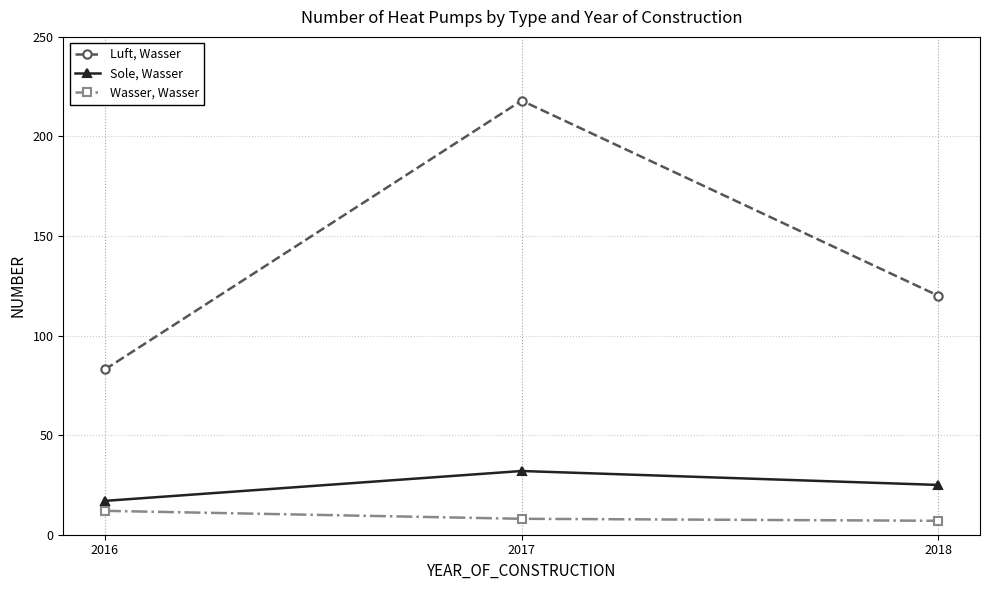

List the series in order of their peak value, lowest first.

Wasser, Wasser, Sole, Wasser, Luft, Wasser